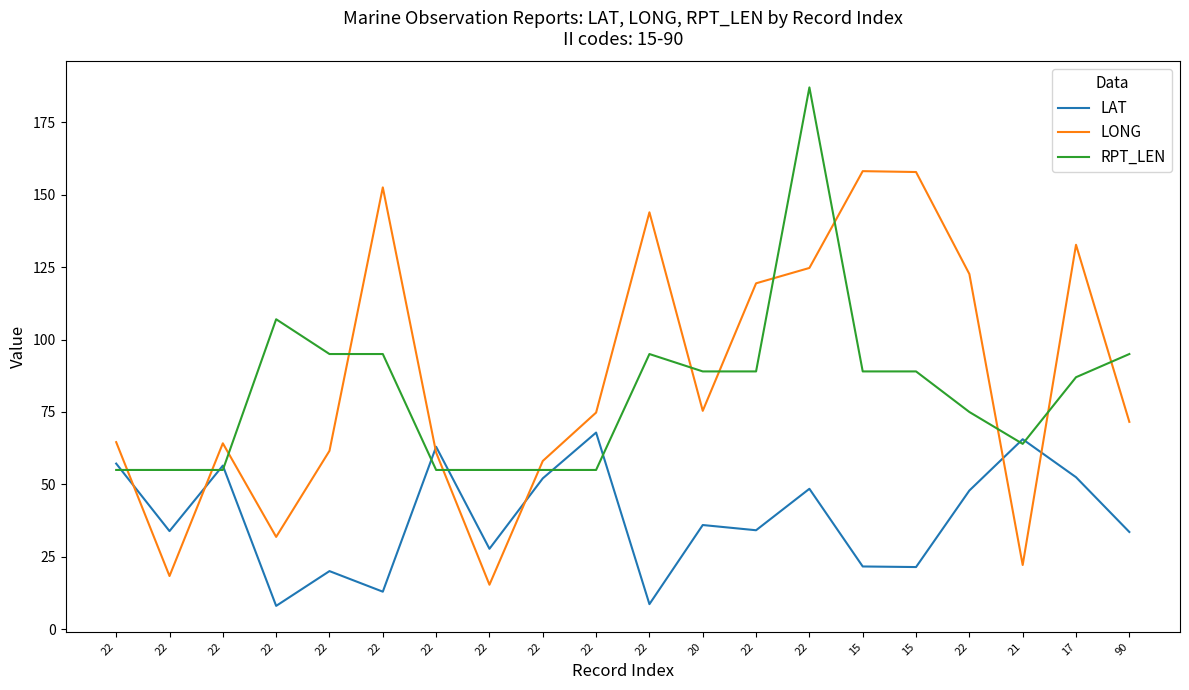

What is the spread (max minus min) of values at 22?

9.6